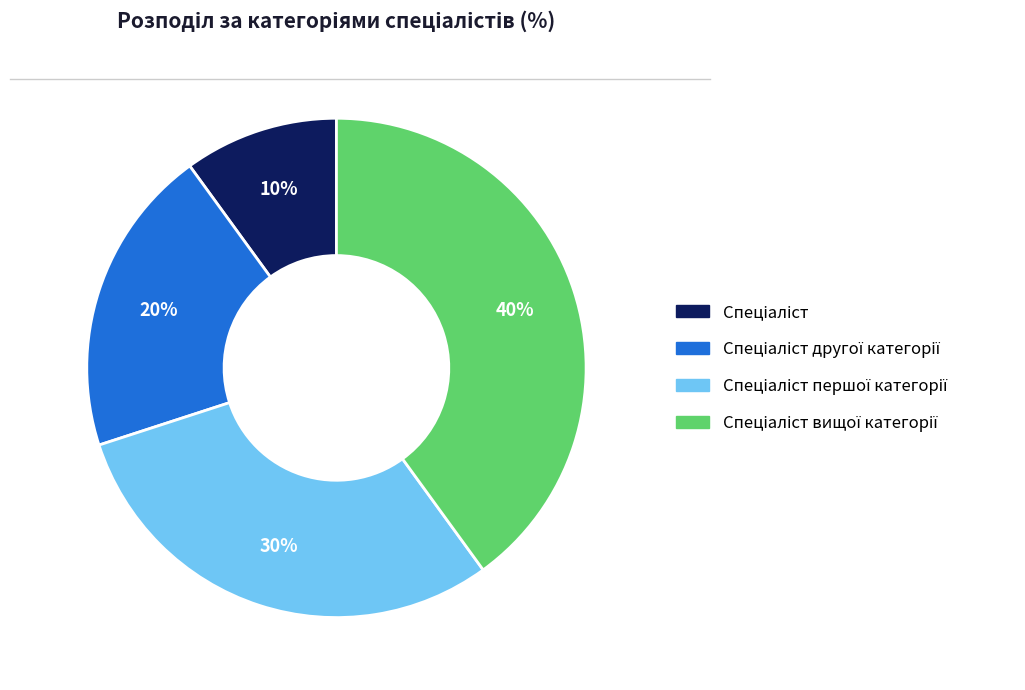

Is there any slice that represents more than half of the pie?

No